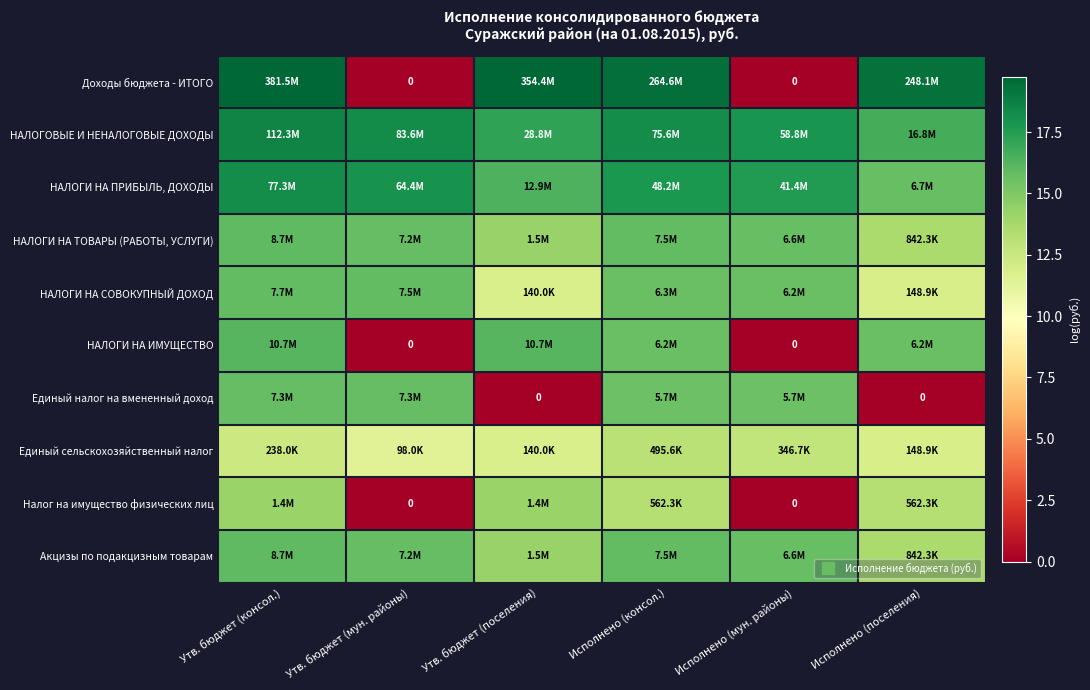

True or false: Единый налог на вмененный доход has a value of 15.6 at Исполнено (мун. районы).

True